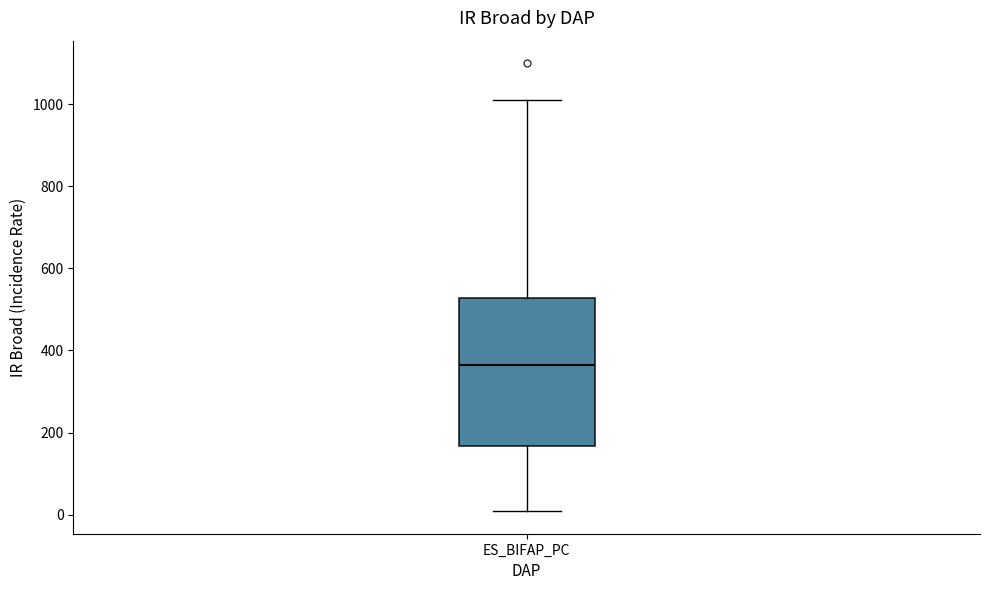

Read this box plot against the y-axis: the position of the median line, the range covered by the box, and the ends of both whiskers. The values are not printed on the chart, so give them approximately, as read against the axis.

median 360, box 160 to 520, whiskers 0 to 1020